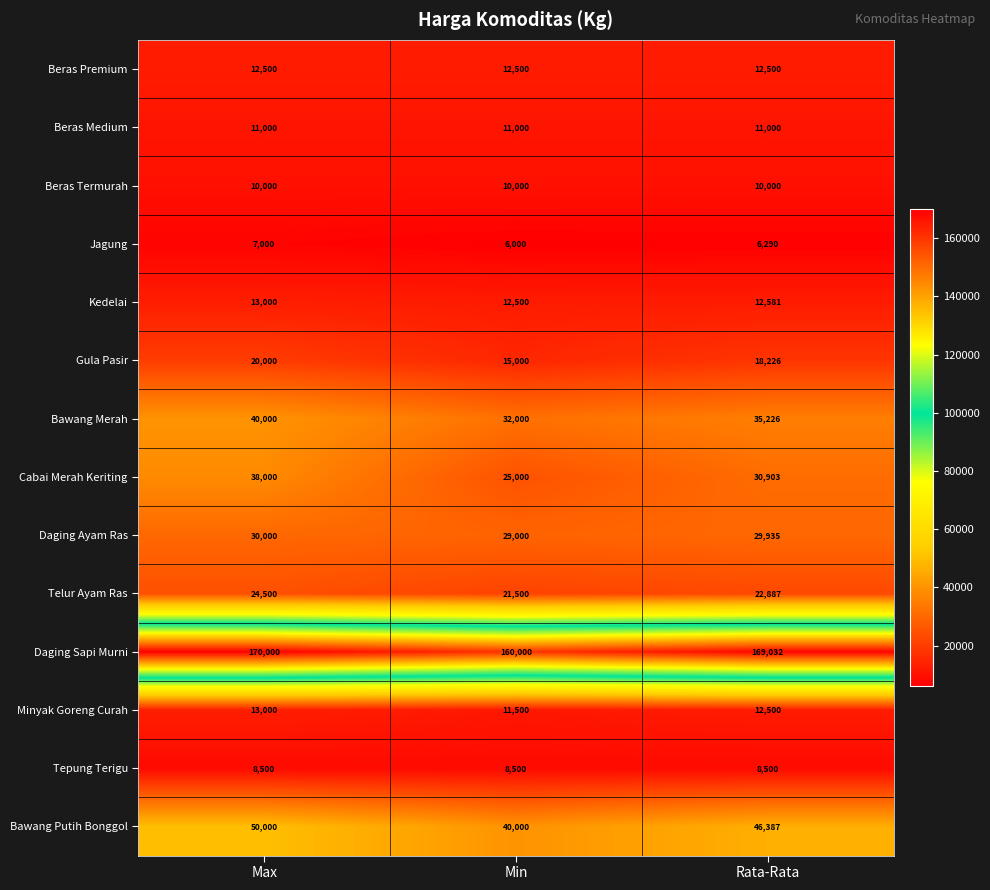

Which series changed the most between Max and Rata-Rata?

Cabai Merah Keriting